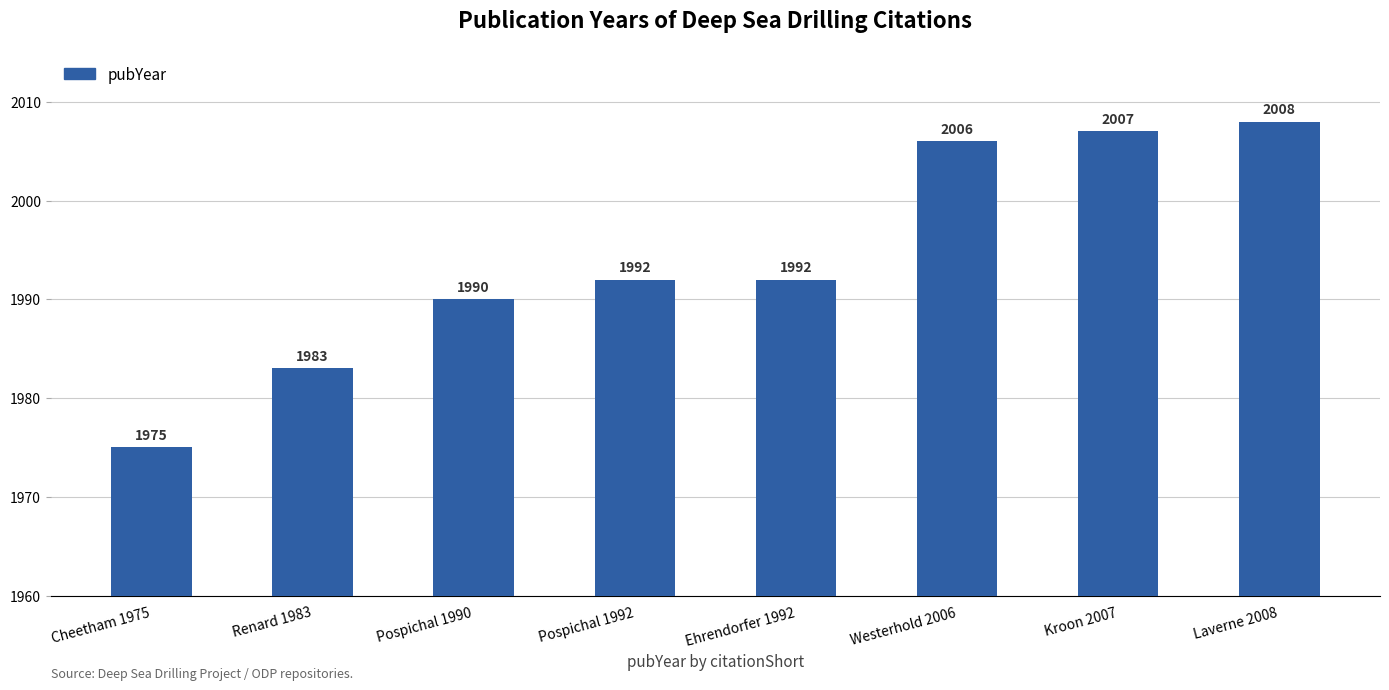

What is the sum of the values at Ehrendorfer 1992 and Pospichal 1990?

3982